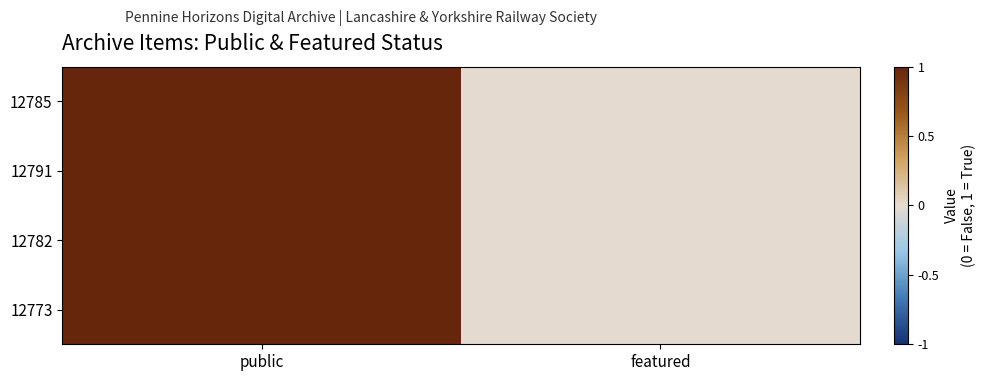

Between public and featured, which series saw the biggest shift?

12785